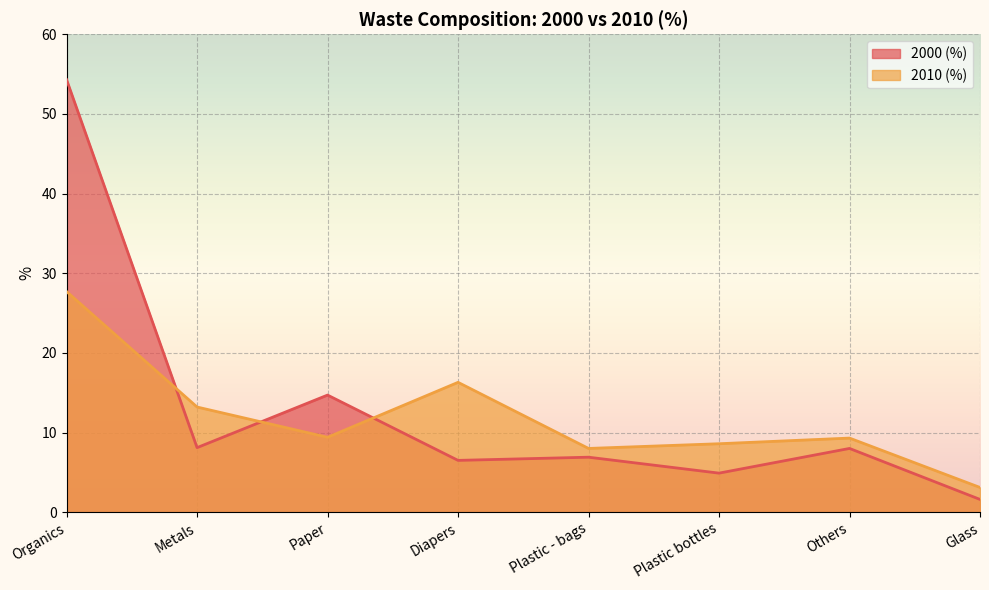

What are all the series names shown in the legend?

2000 (%), 2010 (%)